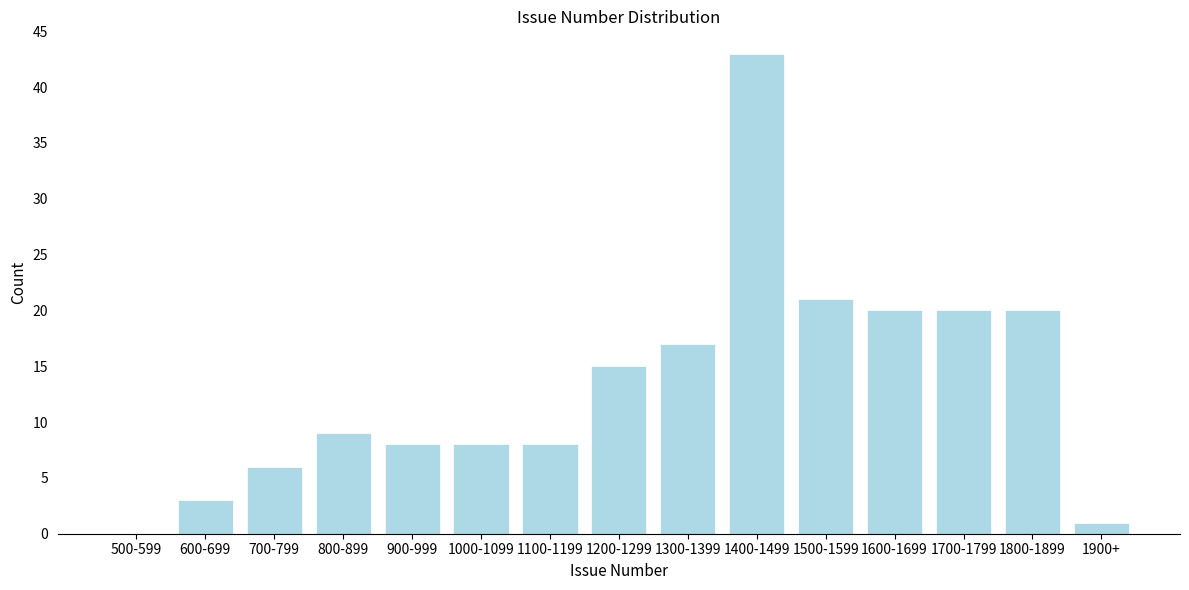

Reading left to right, what are all the values shown in this chart?

500-599=0	600-699=3	700-799=6	800-899=9	900-999=8	1000-1099=8	1100-1199=8	1200-1299=15	1300-1399=17	1400-1499=43	1500-1599=21	1600-1699=20	1700-1799=20	1800-1899=20	1900+=1